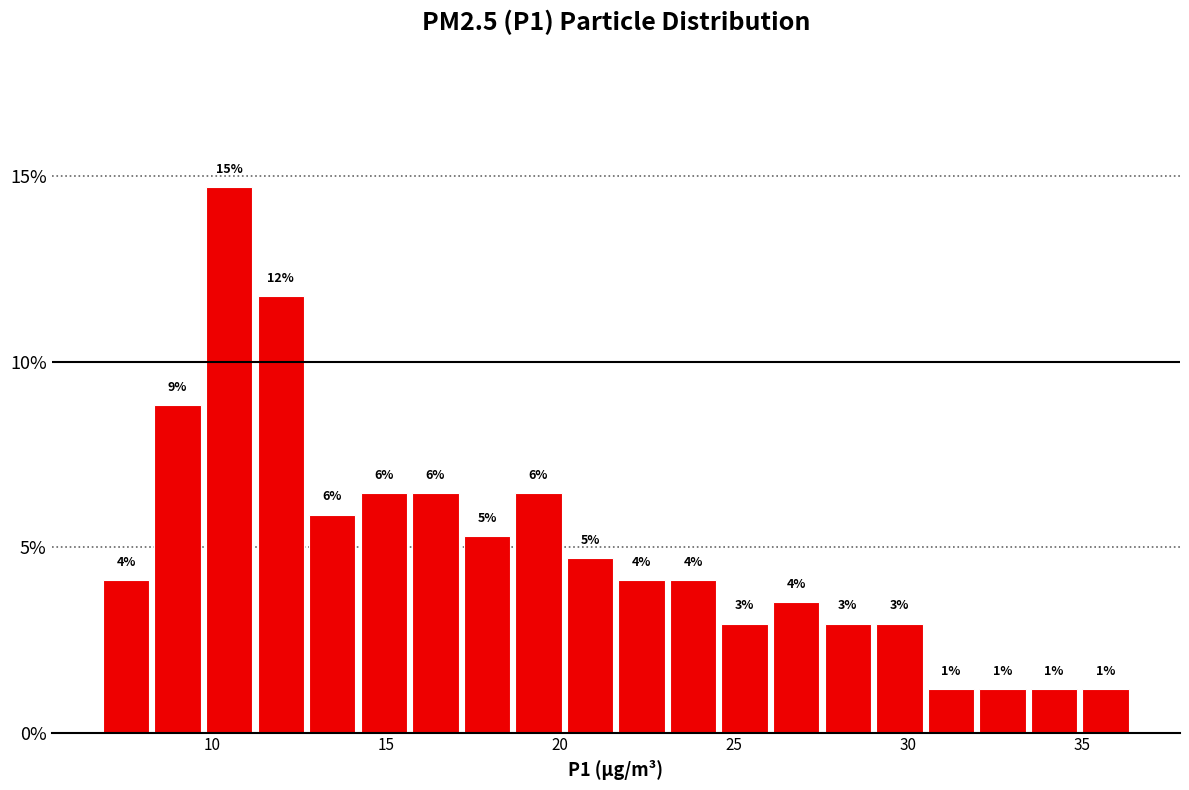

Read against the x-axis, roughly where is the centre of the tallest bar?

10.5